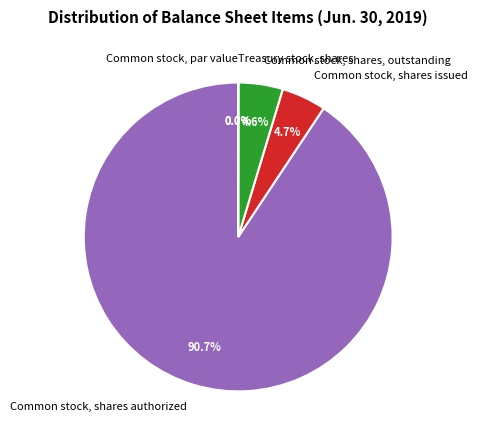

What is the majority slice?

Common stock, shares authorized